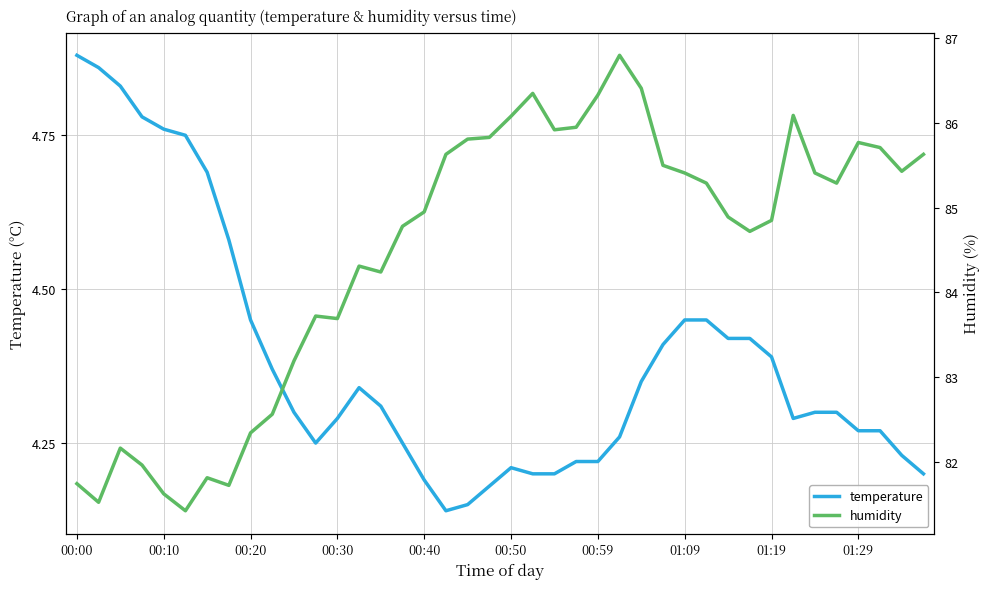

Which series changed the most between 11 and 26?

humidity